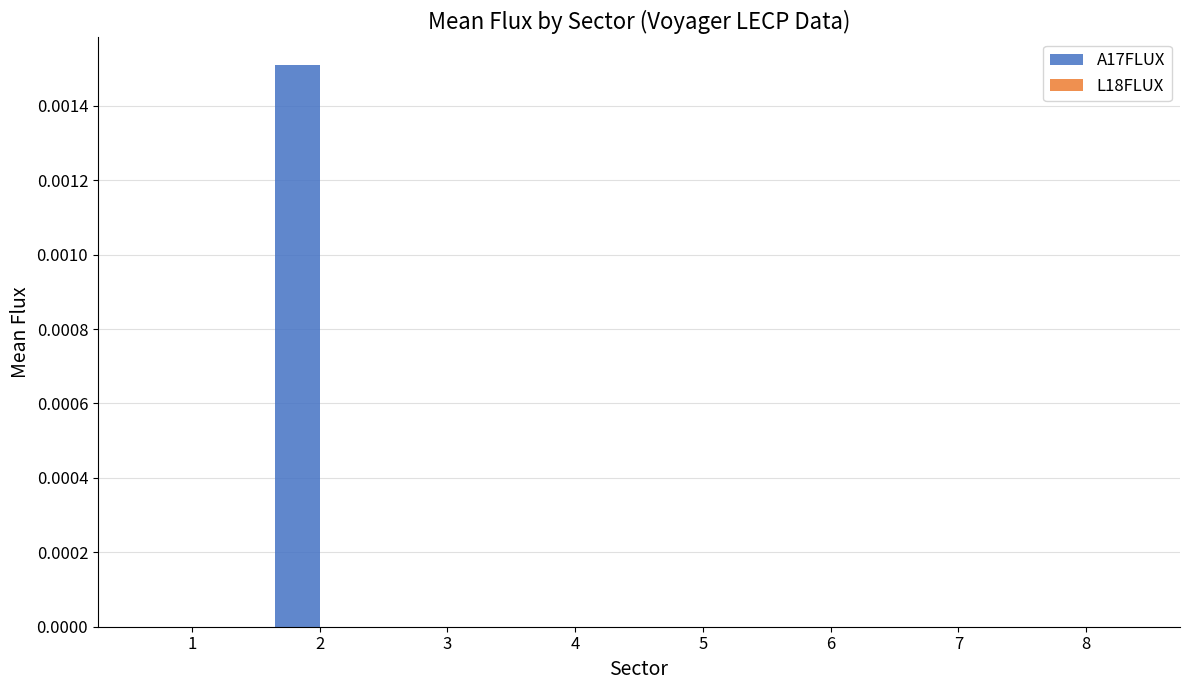

True or false: the data shows 0.0 at 5.

True